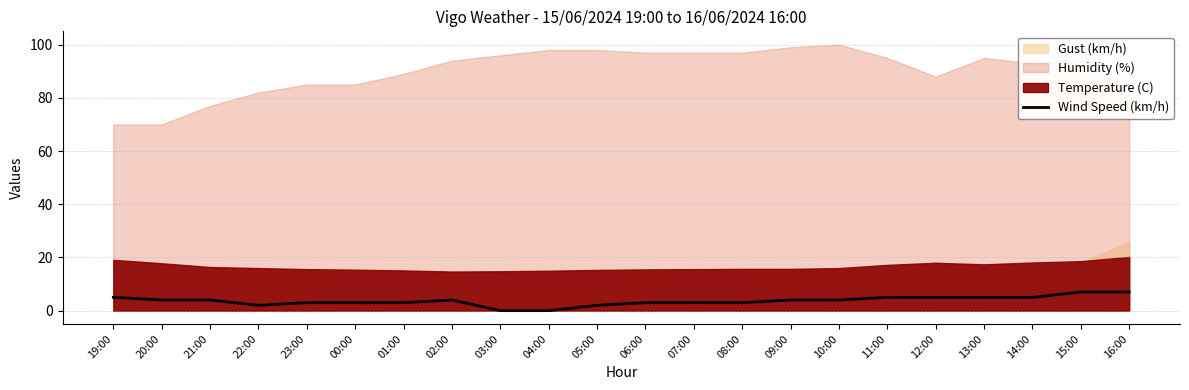

What position from the left is 16:00?

22